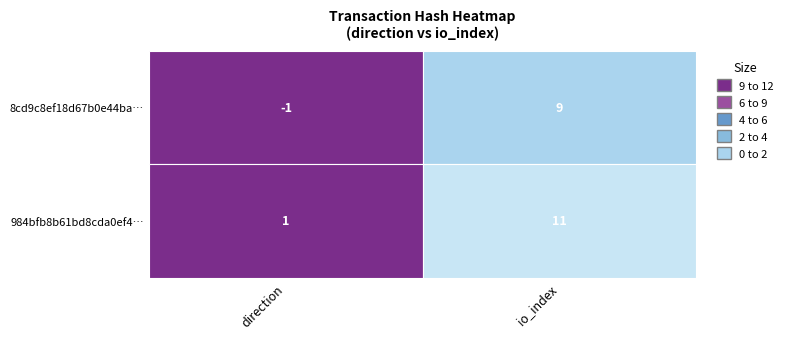

The value of 984bfb8b61bd8cda0ef4120e915f7c56e07c64d at 0 is 1. True or false?

True